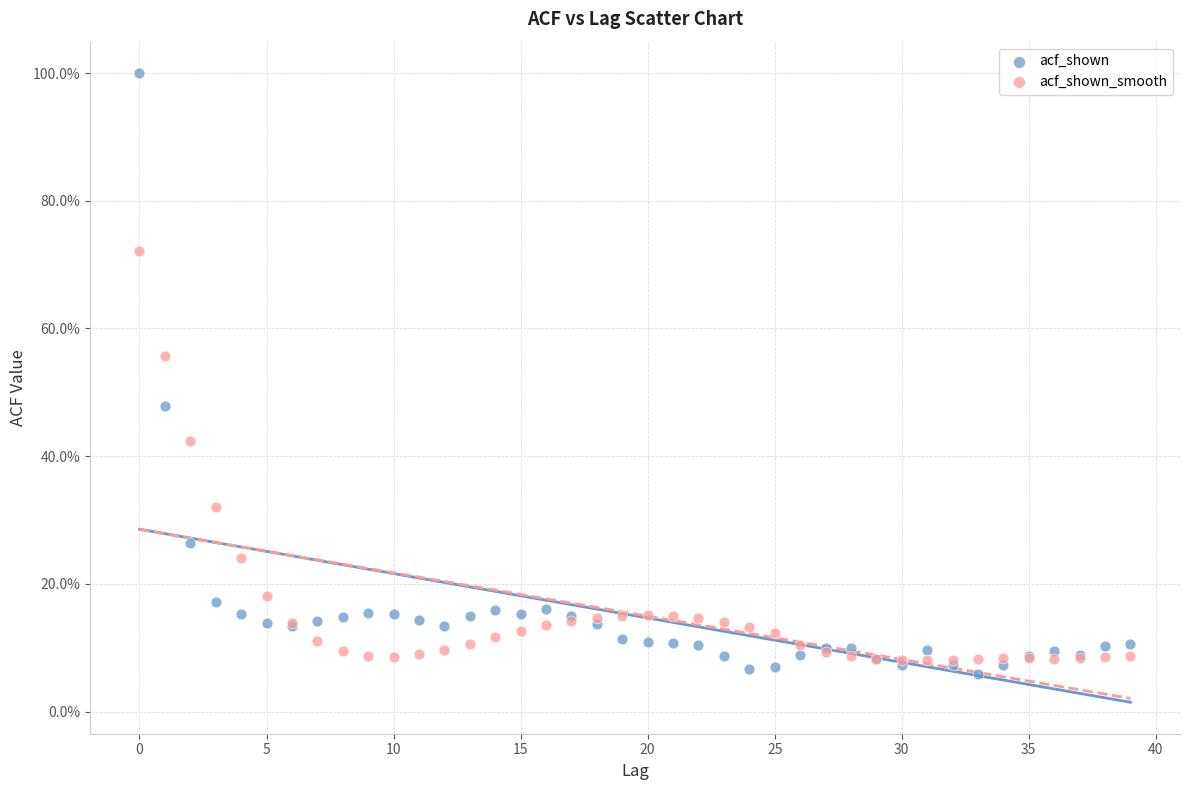

Which series has the widest spread of Y values?

acf_shown